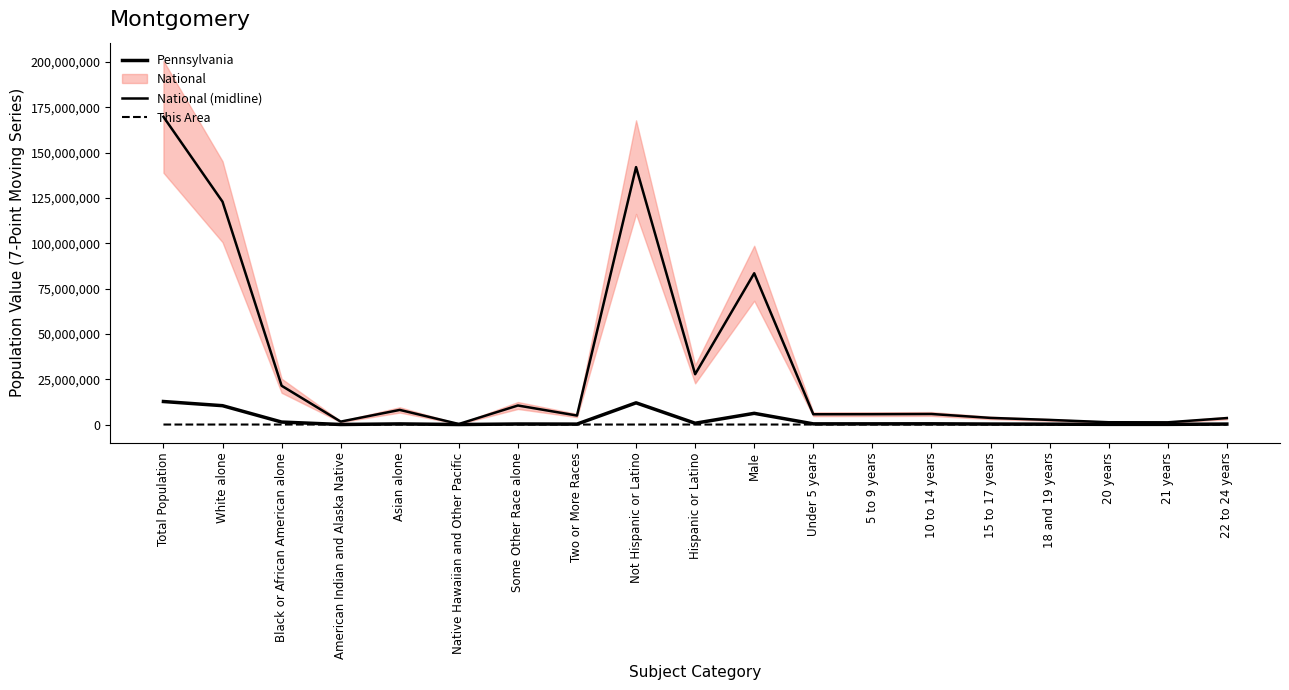

Rank the series by their maximum value, from highest to lowest.

National (midline), Pennsylvania, This Area